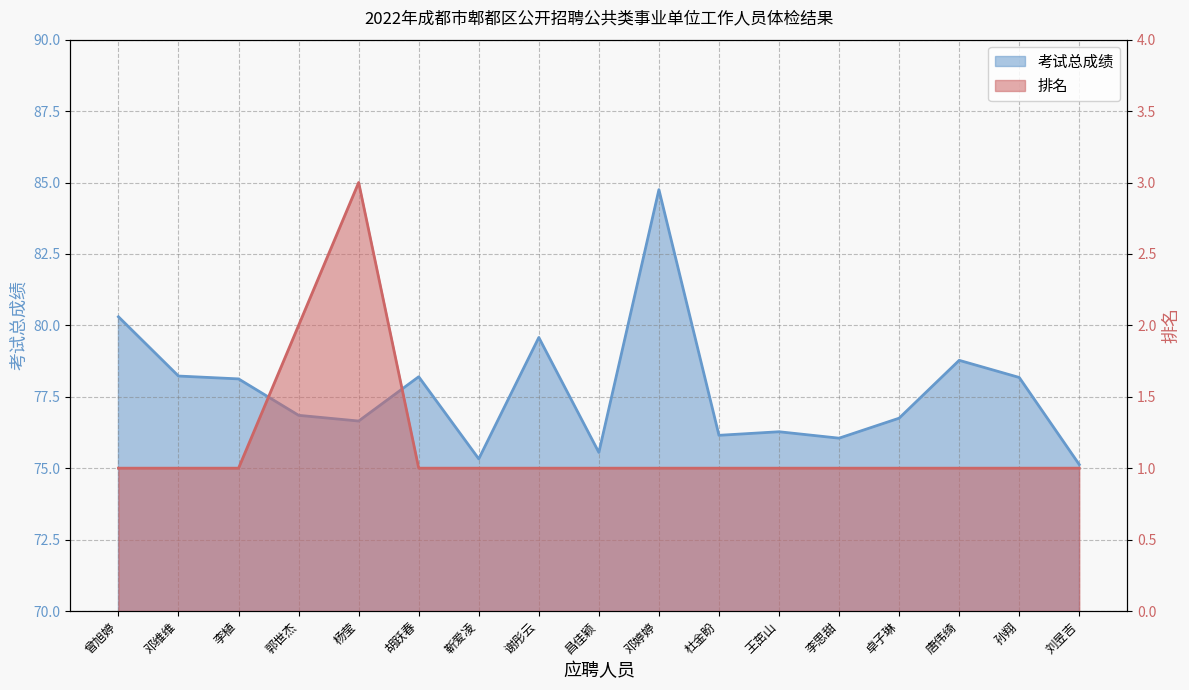

True or false: 排名 and 考试总成绩 intersect in this chart.

False